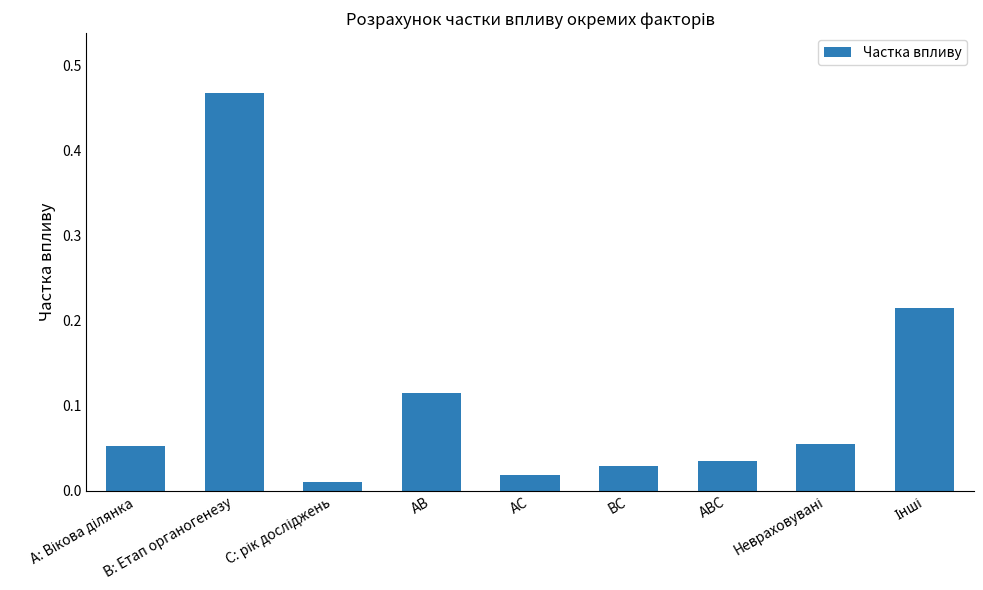

Does the chart contain any negative values?

No